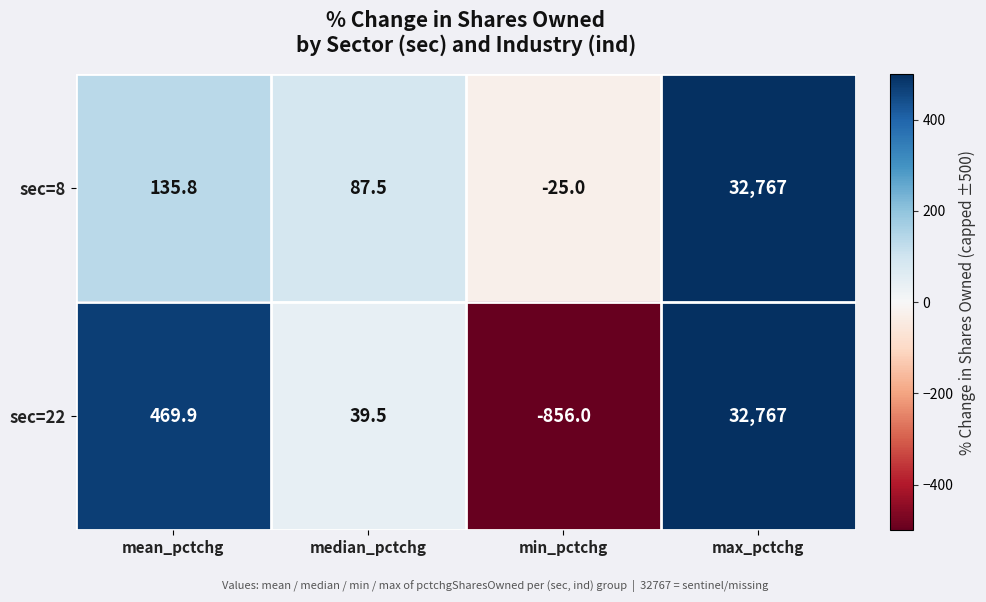

What is the greatest value displayed?

32767.0